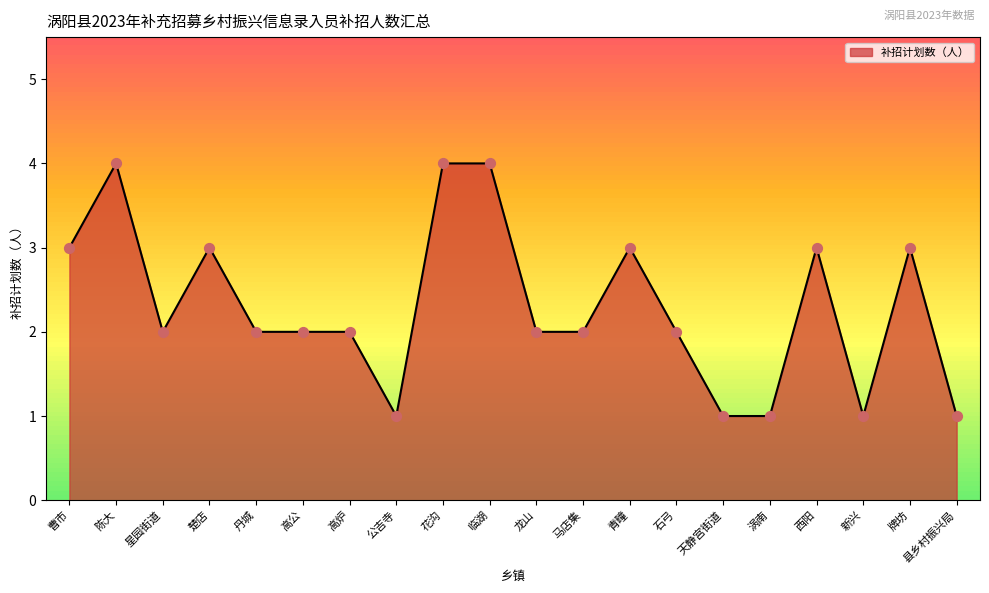

Which has a higher value, 楚店 or 石弓?

楚店